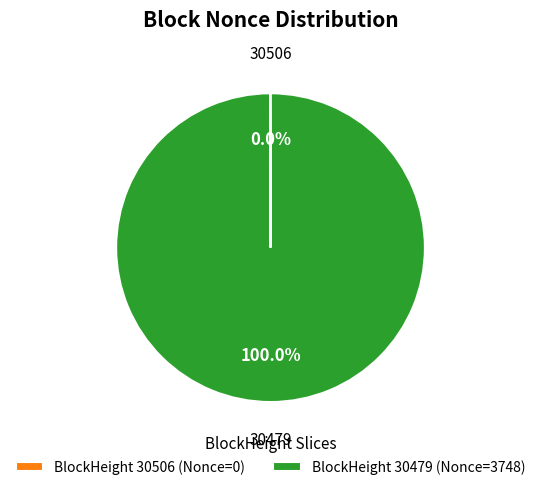

Which slice is the largest?

BlockHeight 30479 (Nonce=3748)